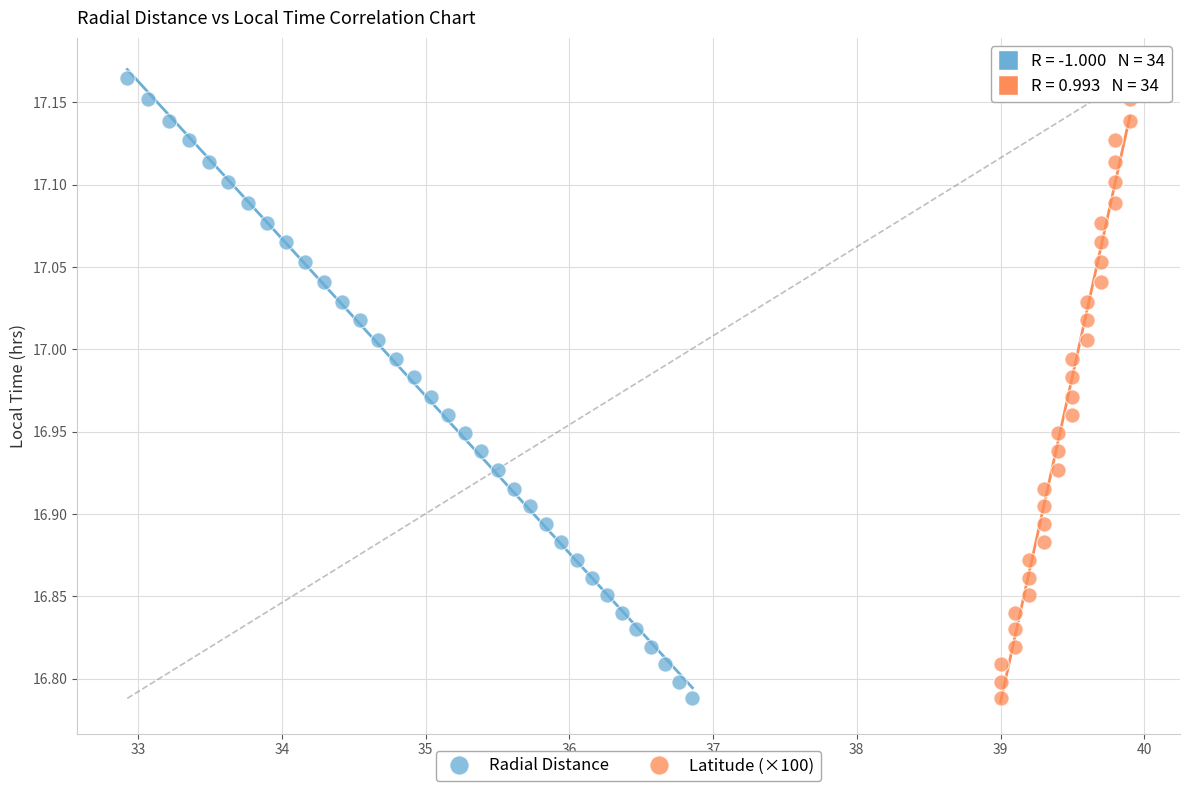

What are all the series names shown in the legend?

Radial Distance, Latitude (×100)